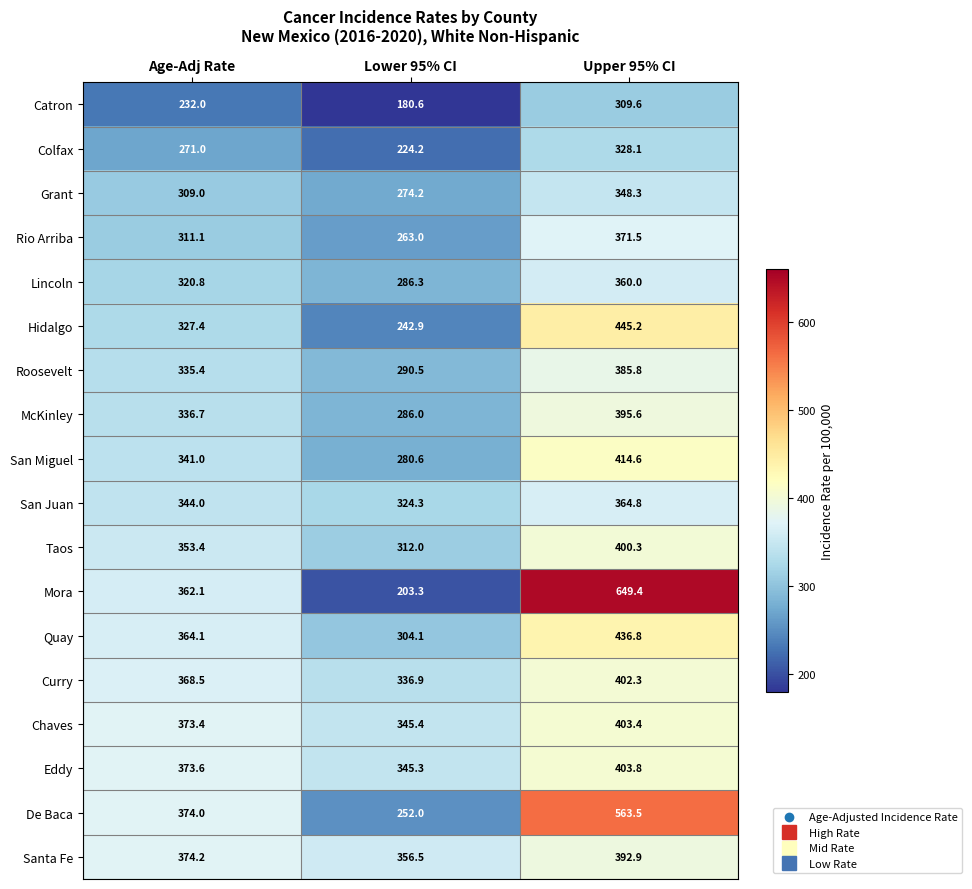

At which label does Chaves first exceed 373?

Age-Adj Rate